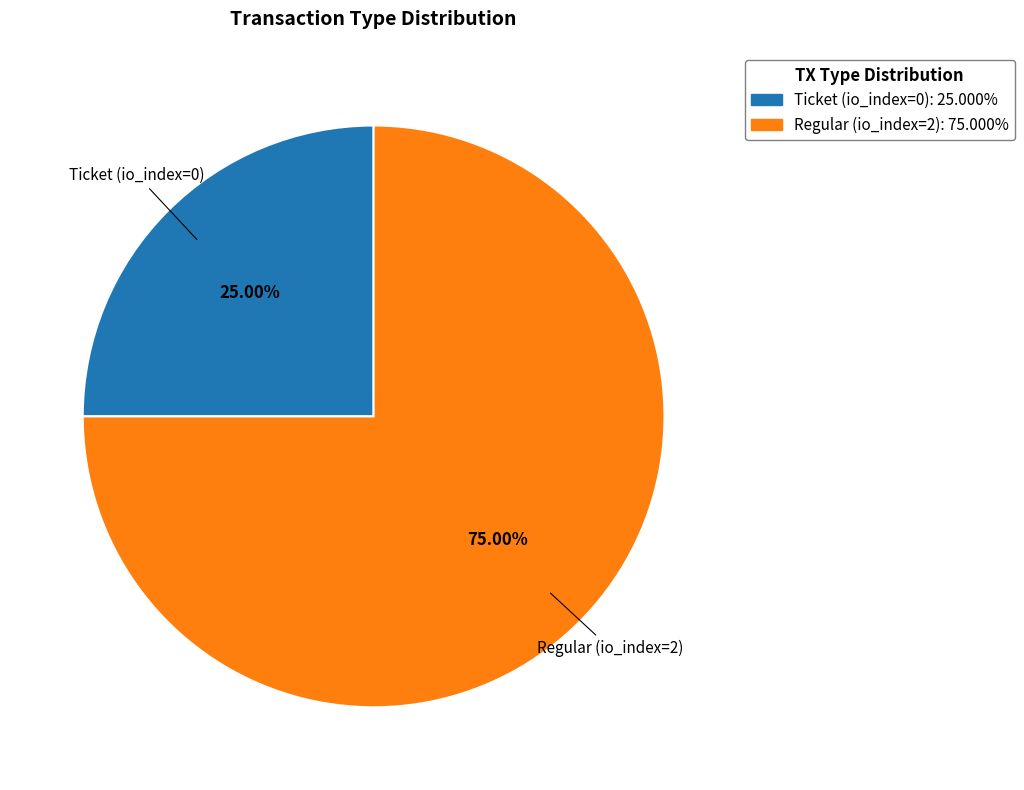

Approximately how many times larger is the value at Regular (io_index=2): 75.000% compared to Ticket (io_index=0): 25.000%?

3.0